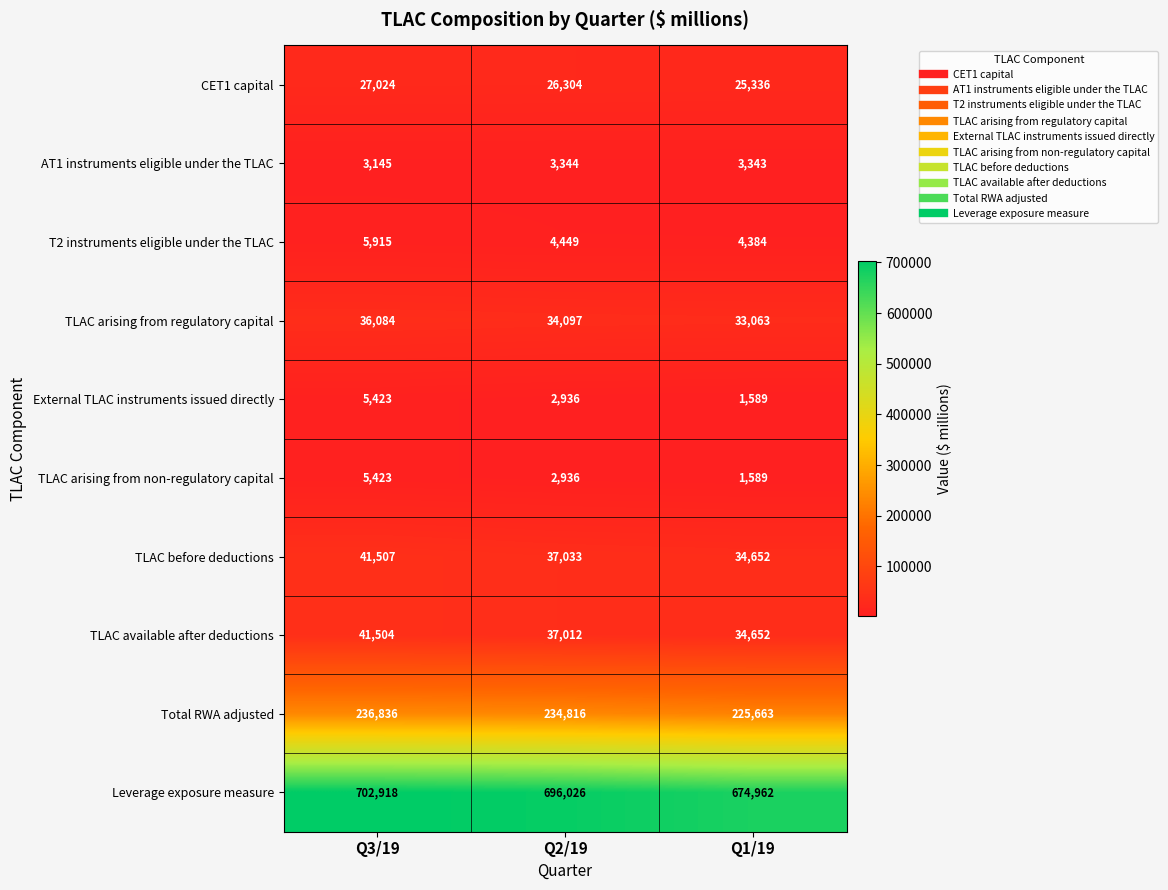

The TLAC available after deductions series shows 41504 at Q3/19. True or false?

True